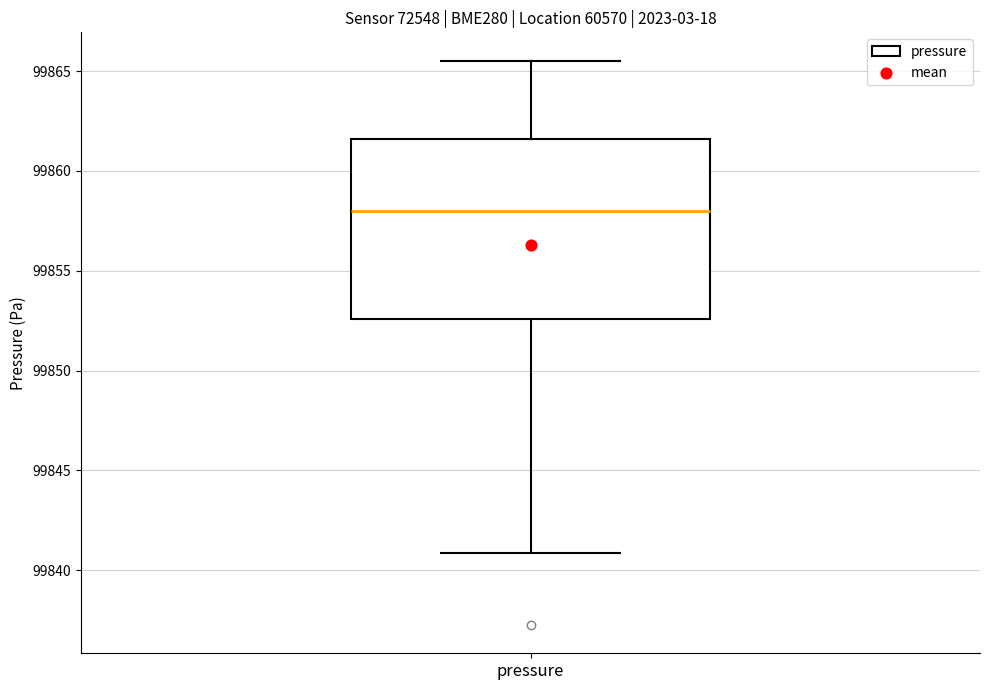

Read this box plot against the y-axis: the position of the median line, the range covered by the box, and the ends of both whiskers. The values are not printed on the chart, so give them approximately, as read against the axis.

median 99858.0, box 99852.5 to 99861.5, whiskers 99841.0 to 99865.5